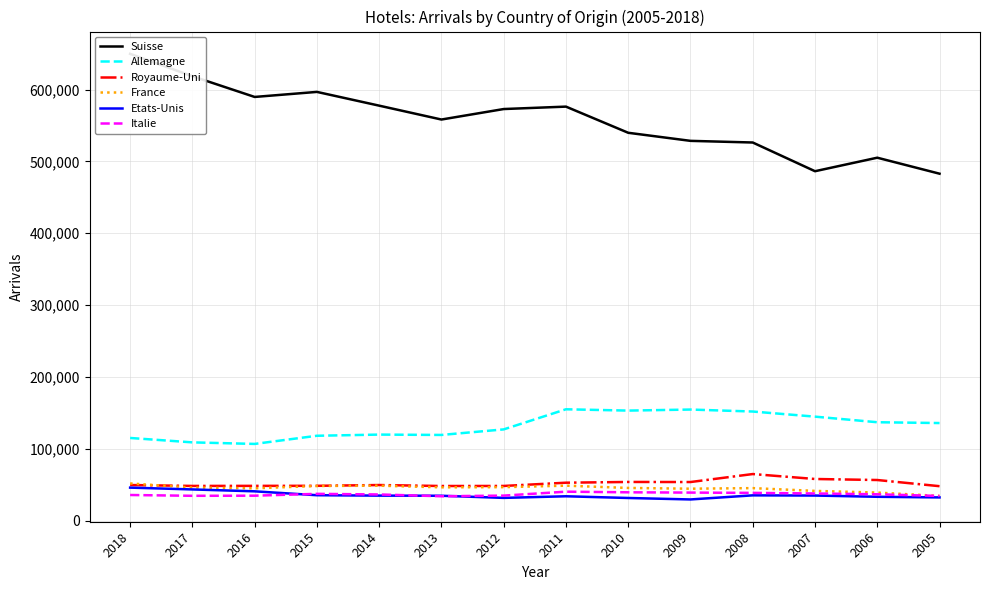

Reading left to right, what are all the values shown in this chart?

Suisse: 649656	618475	589645	596673	577525	558210	572815	576182	539765	528523	526231	486267	505083	482820
Allemagne: 114980	108841	106676	118039	119665	119178	126907	154899	153073	154530	151776	144657	136864	135741
Royaume-Uni: 49468	48203	48305	48368	49459	48099	48177	52708	53743	53636	64748	57872	56444	47852
France: 51649	45935	44902	48135	48572	46269	46502	48596	45393	44363	45146	41291	38978	34248
Etats-Unis: 45846	43334	40697	35284	34719	34530	31570	33815	31431	29392	35101	34828	33101	32214
Italie: 35580	34476	34622	37190	36332	33823	34740	40215	39336	38939	38546	37695	36567	34282